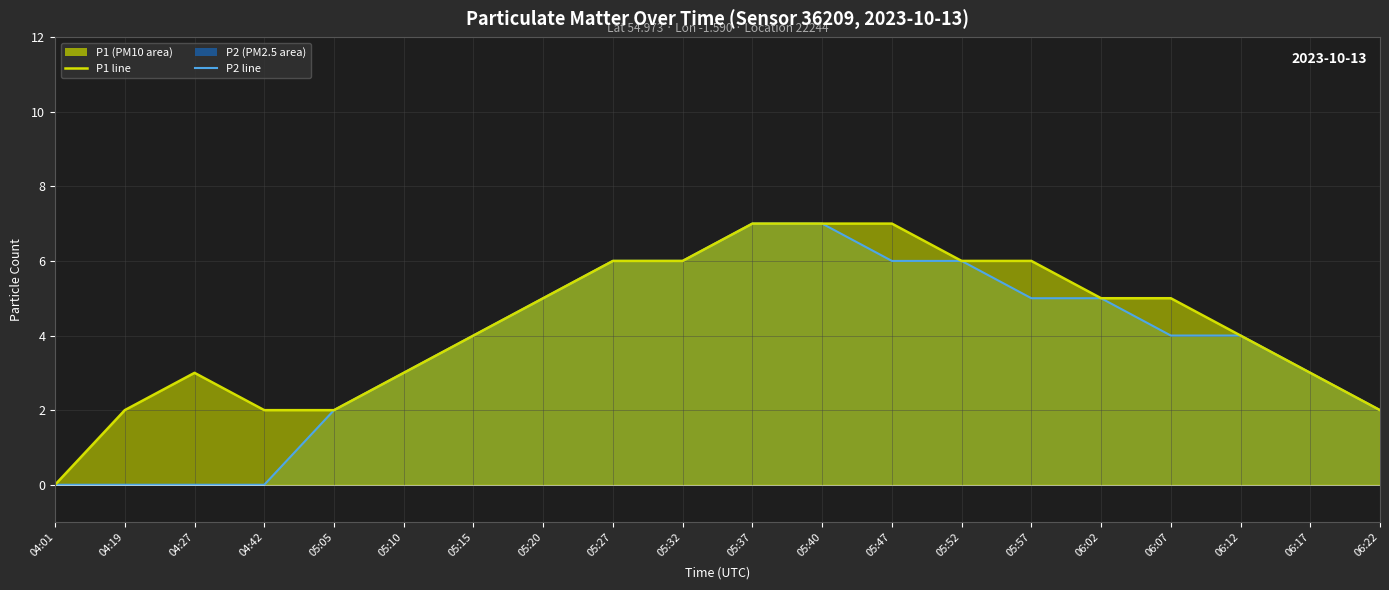

What is the greatest value displayed?

7